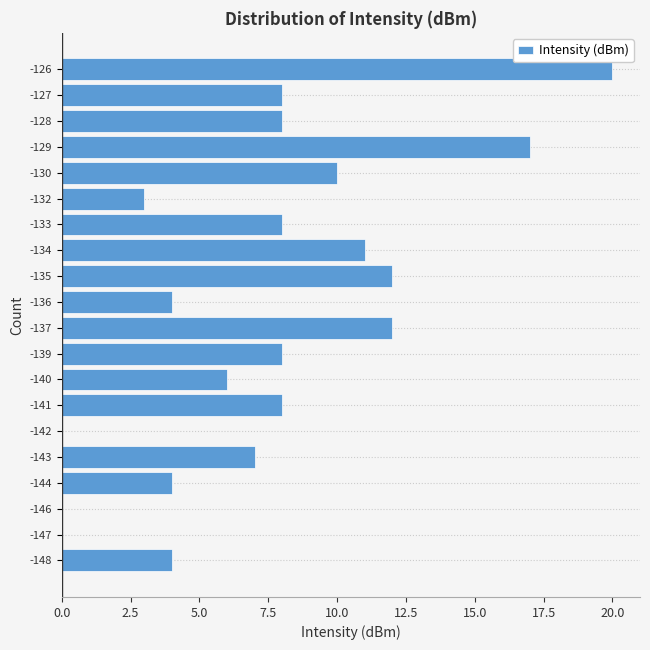

Reading bottom to top, transcribe all the data shown in this chart.

-148=4	-147=0	-146=0	-144=4	-143=7	-142=0	-141=8	-140=6	-139=8	-137=12	-136=4	-135=12	-134=11	-133=8	-132=3	-130=10	-129=17	-128=8	-127=8	-126=20